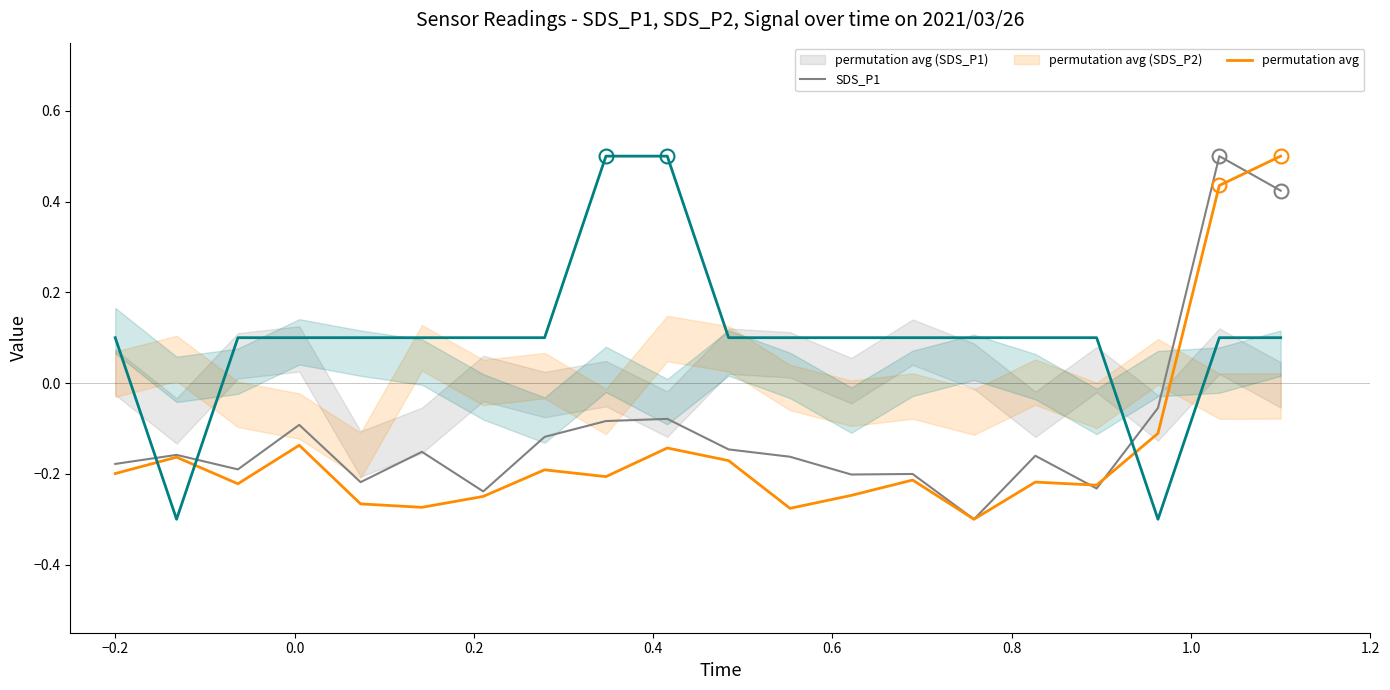

Which series has the largest total across all categories?

Signal